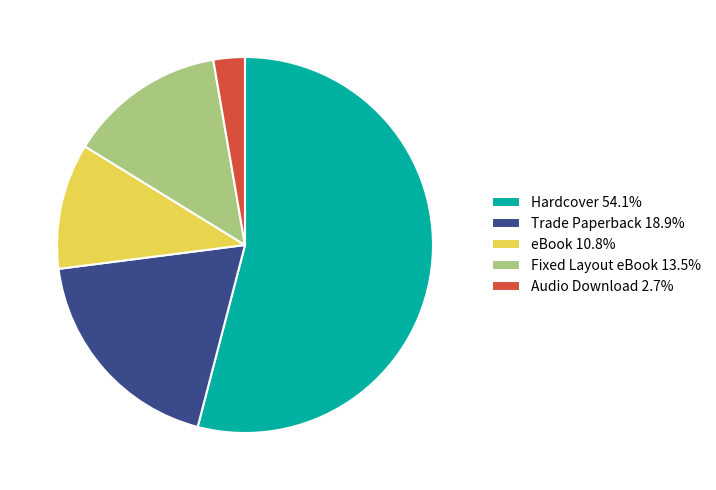

Approximately how many times larger is the value at Trade Paperback 18.9% compared to Fixed Layout eBook 13.5%?

1.4